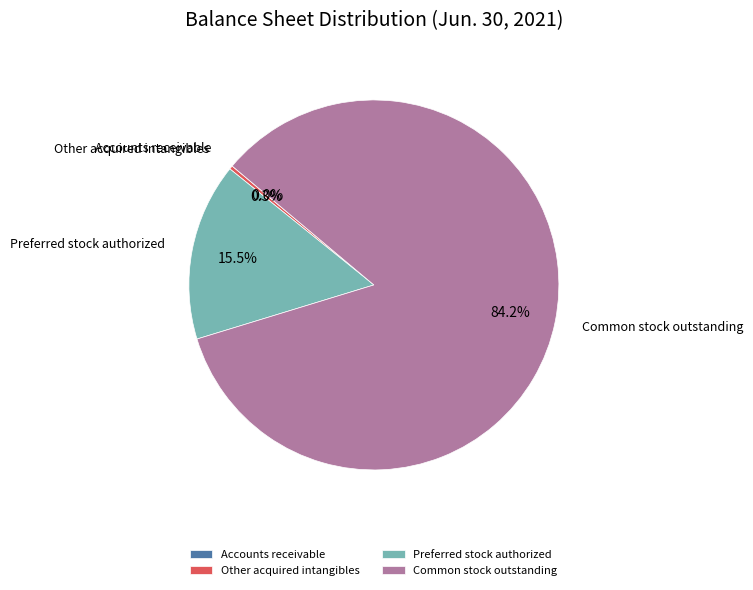

True or false: Common stock outstanding accounts for 96% of the total.

False